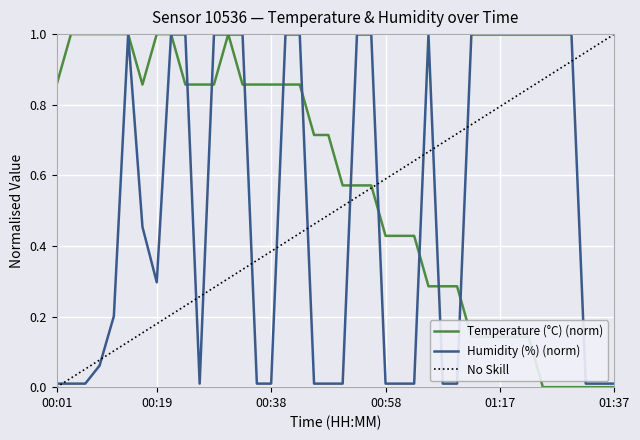

The Temperature (°C) (norm) series shows 0.0 at 01:37. True or false?

True